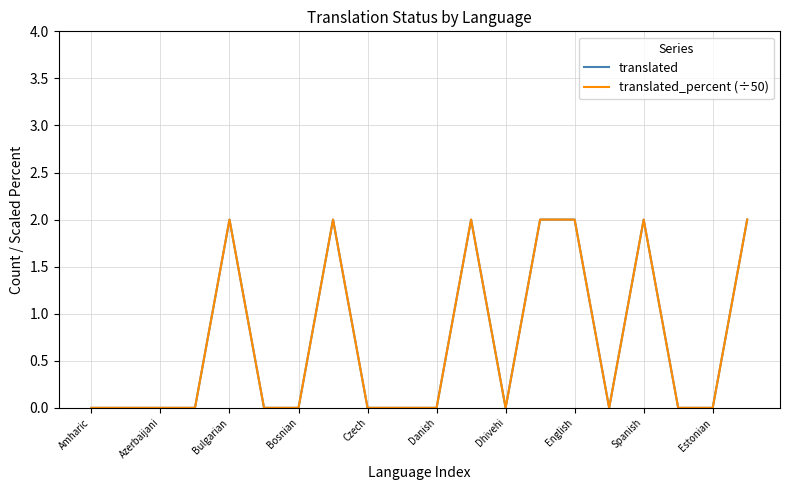

At how many categories does at least one series exceed 0?

7